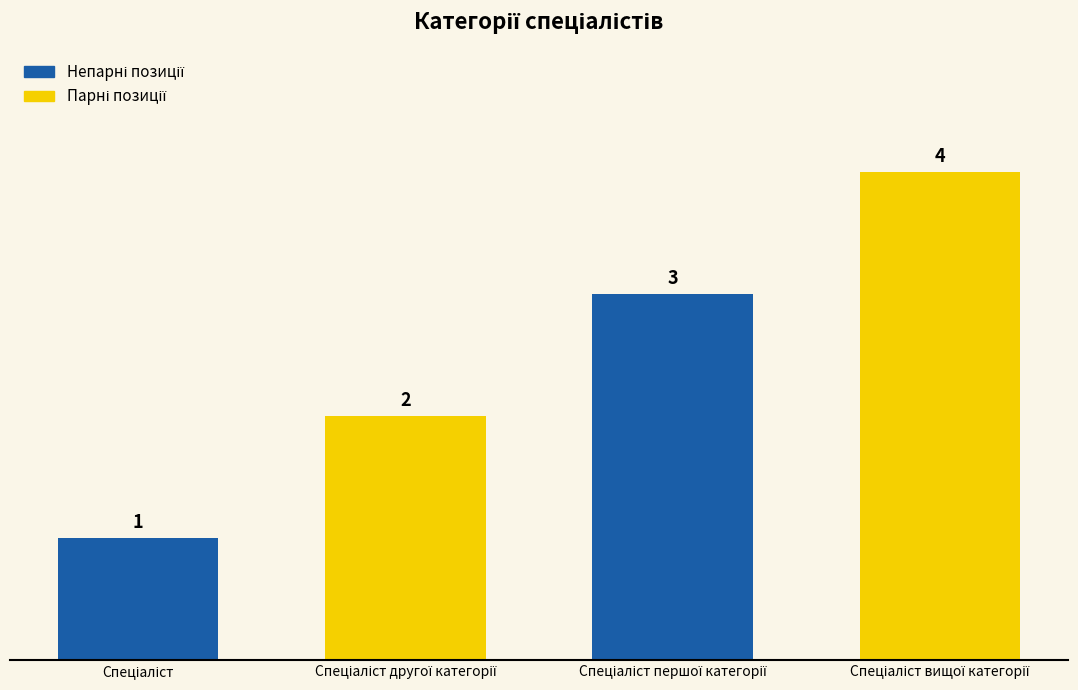

What is the sum of all values?

10